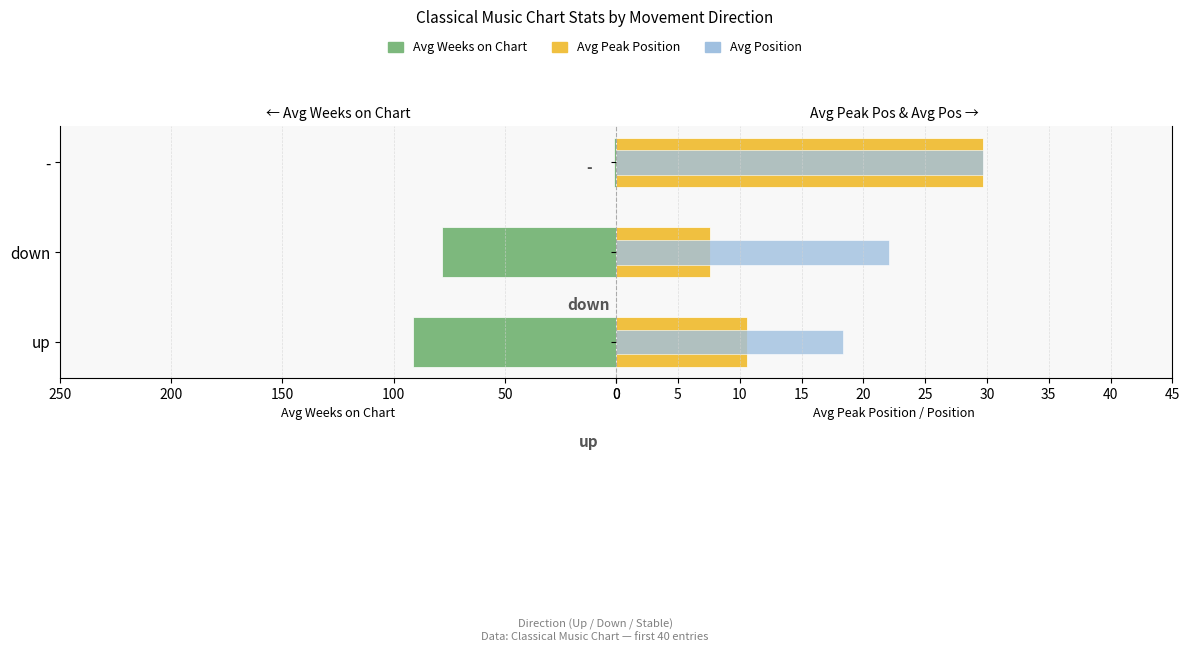

Which series changed the most between up and down?

Avg Weeks on Chart